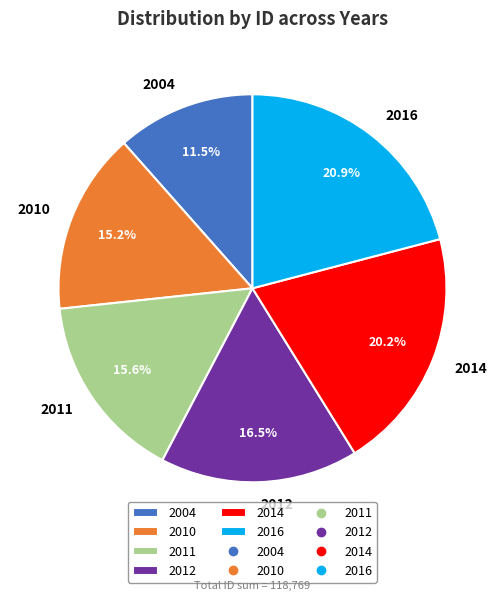

How many slices are in this pie chart?

6